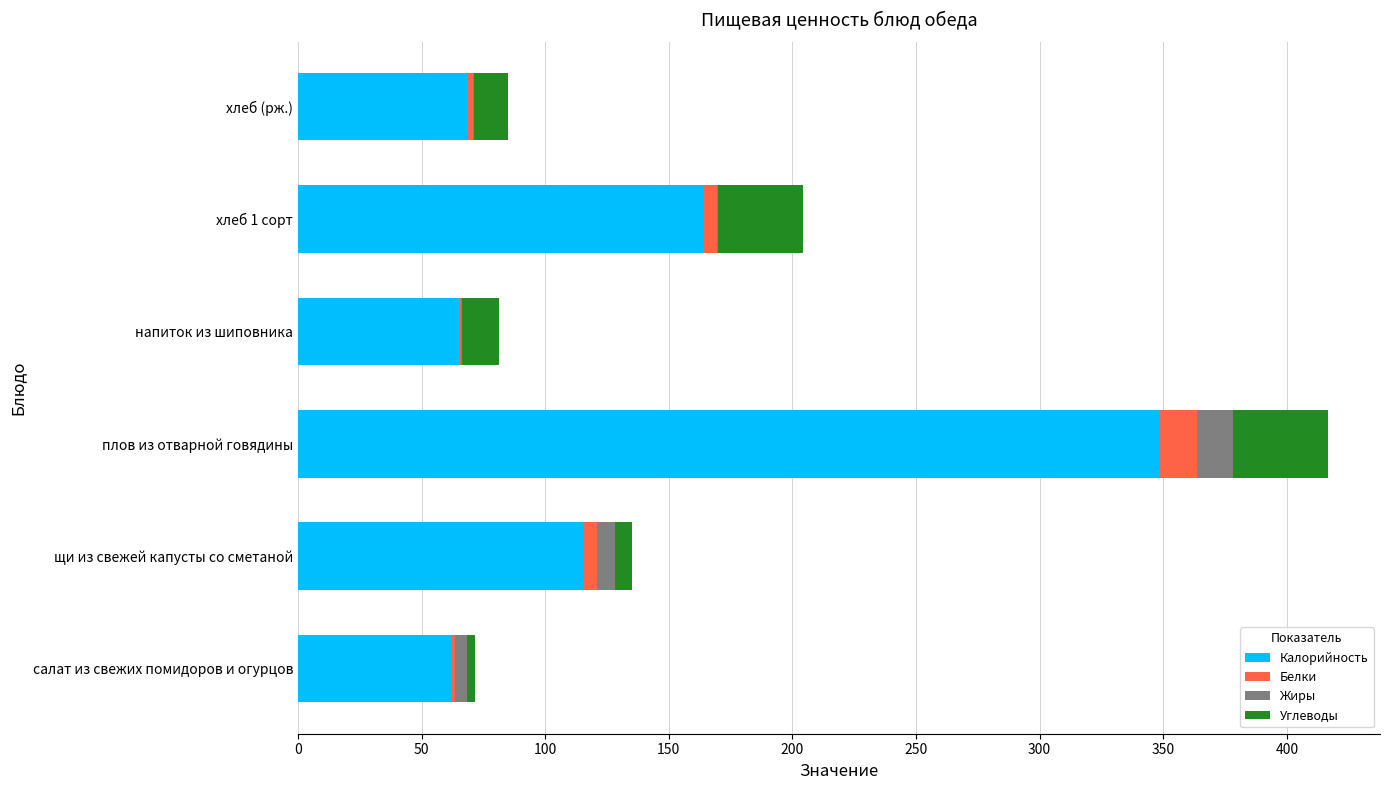

True or false: Калорийность has a value of 68.3 at хлеб (рж.).

True